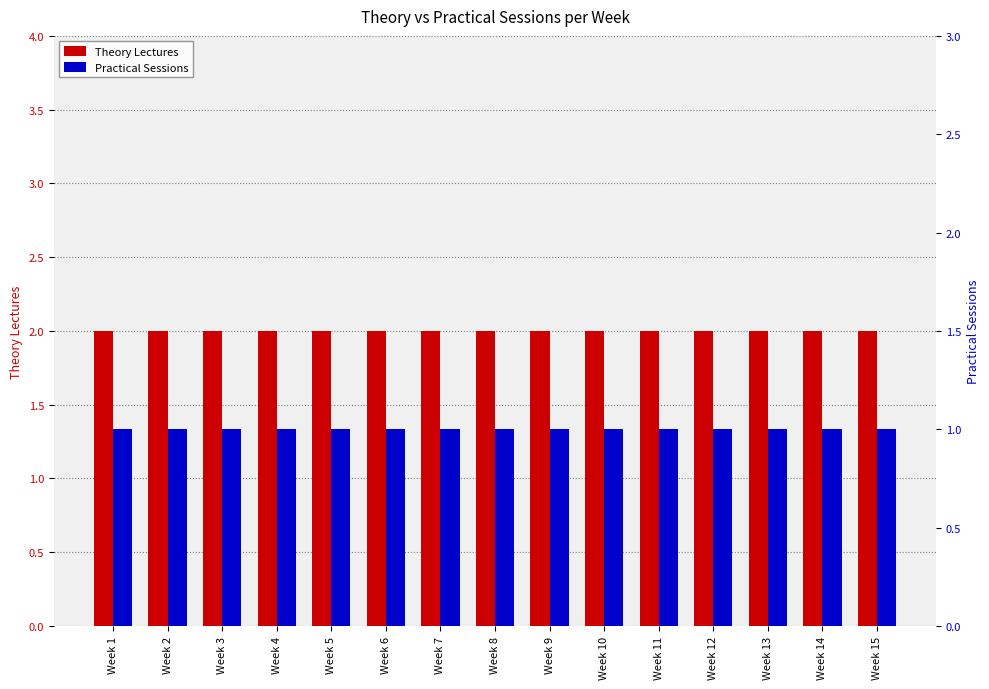

What is the value of the Practical Sessions bar at the 10th from the left?

1